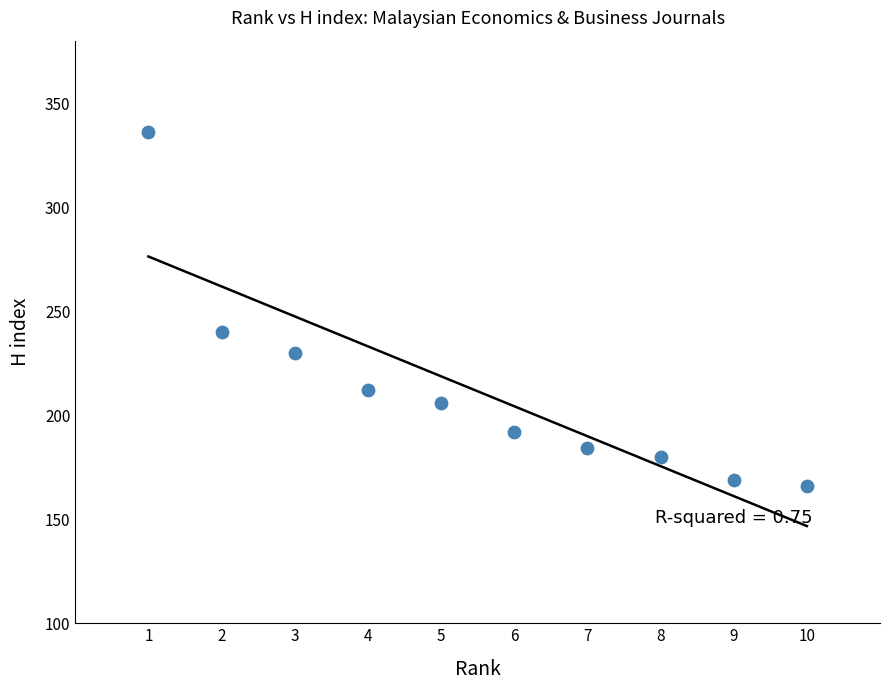

What Y value in the scatter plot is closest to 251?

240